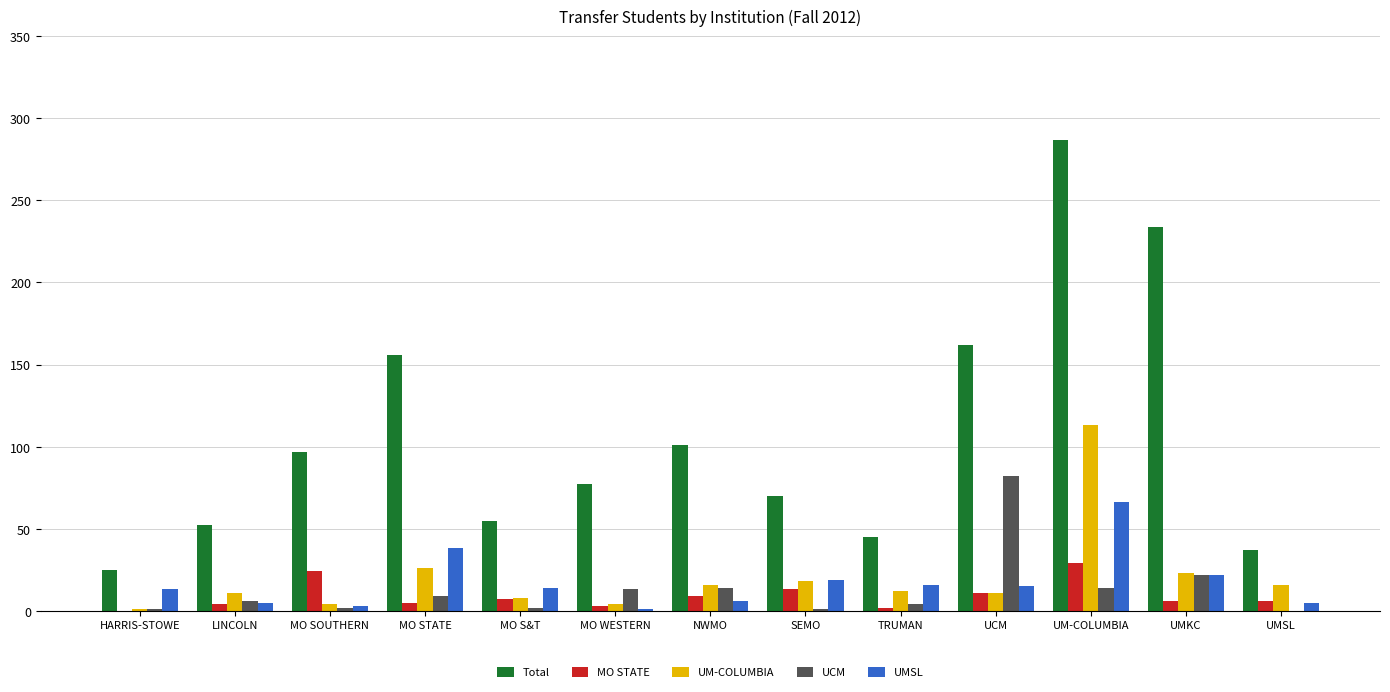

What is the highest value of the Total series?

287